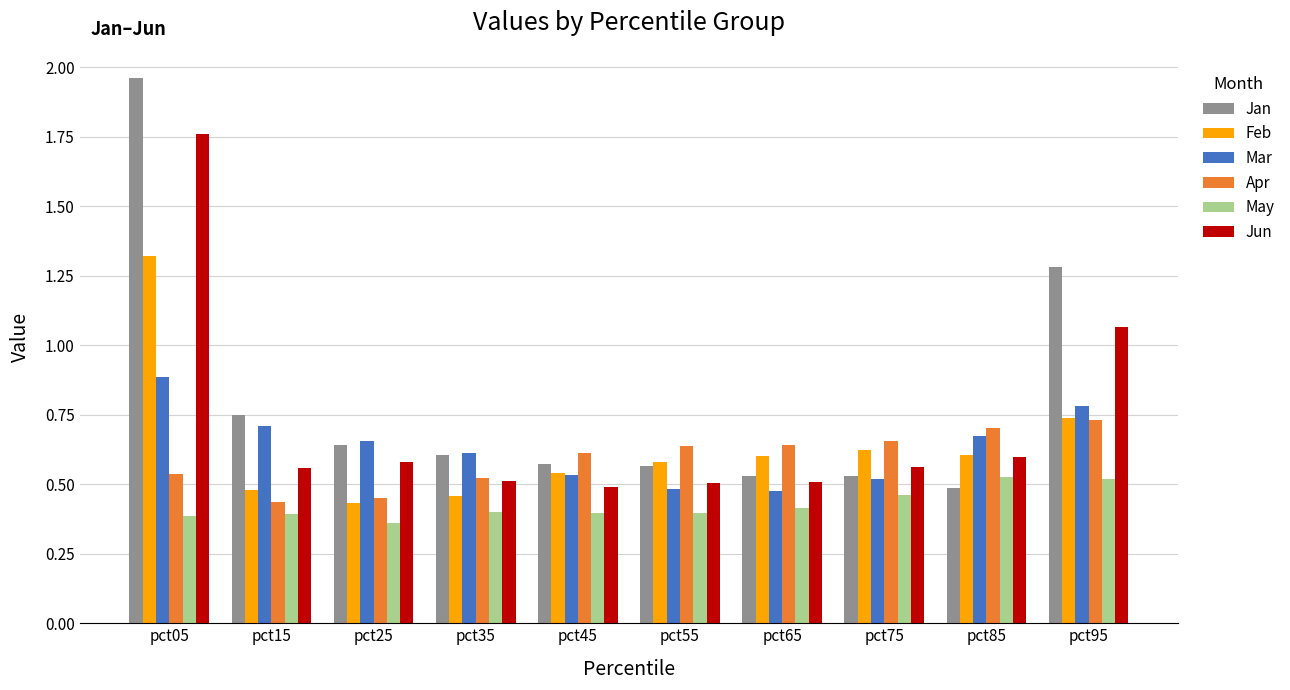

The Mar series shows 0.5 at pct05. True or false?

False